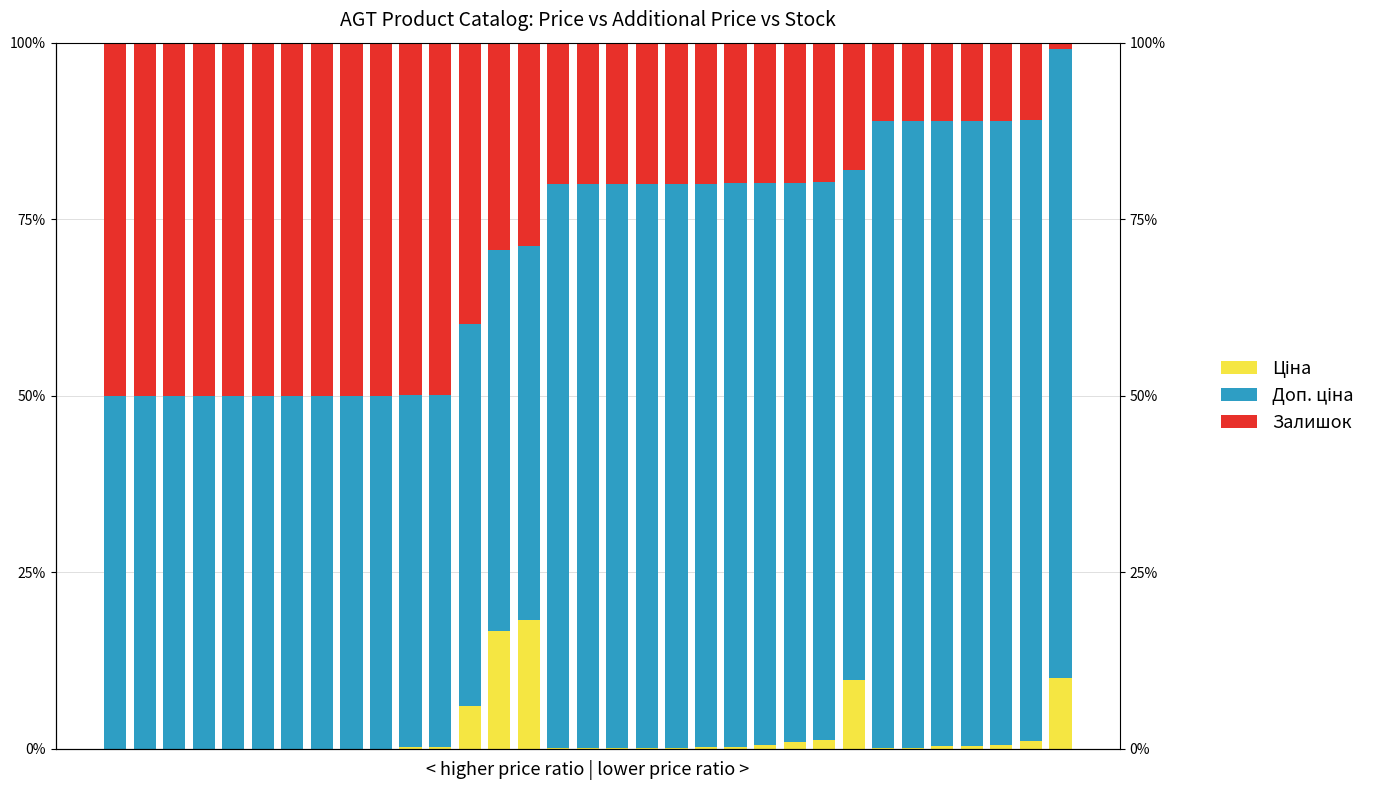

True or false: Залишок has a value of 0.2 at 29.

False